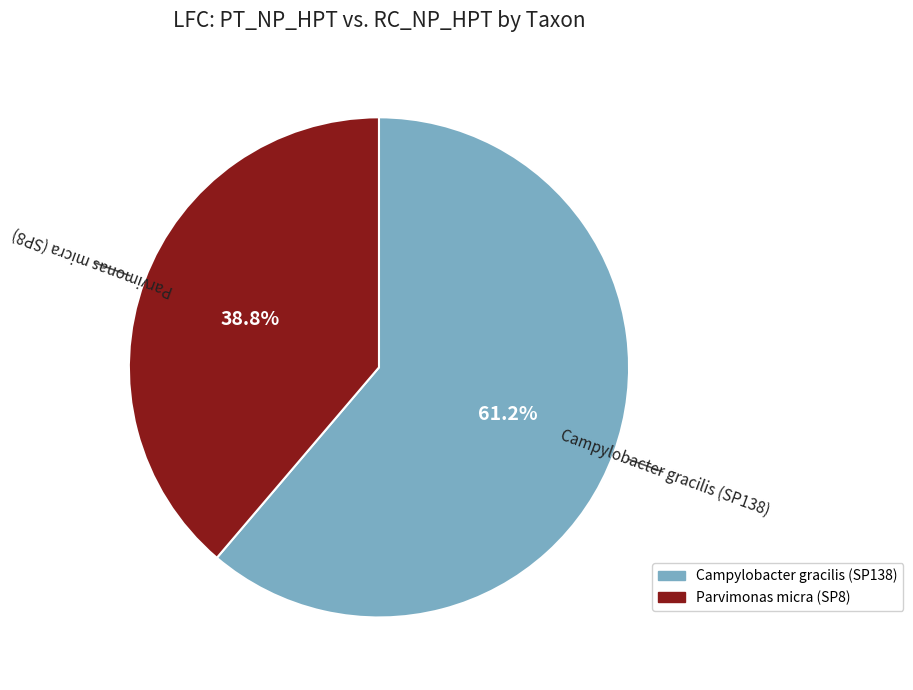

Is there any slice that represents more than half of the pie?

Yes